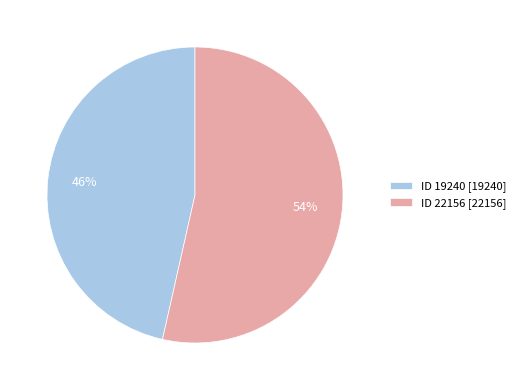

Is there any slice that represents more than half of the pie?

Yes